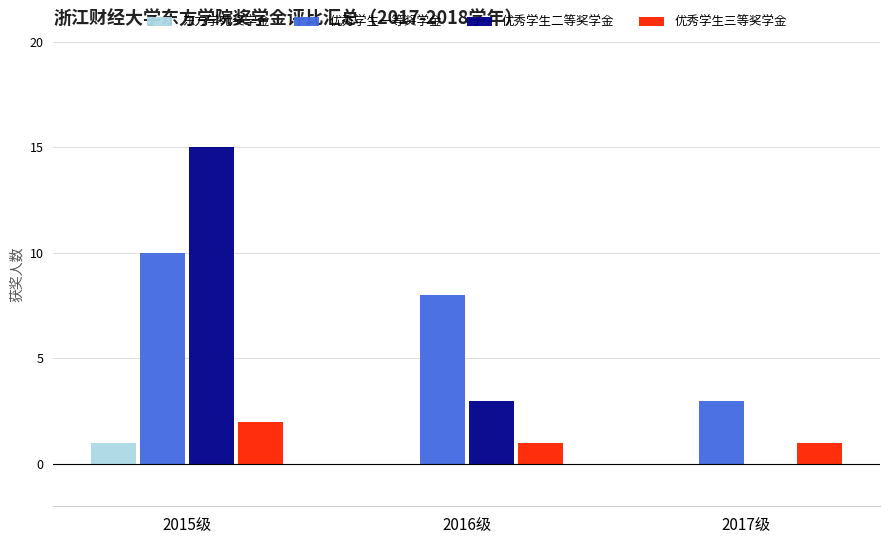

What is the greatest value displayed?

15